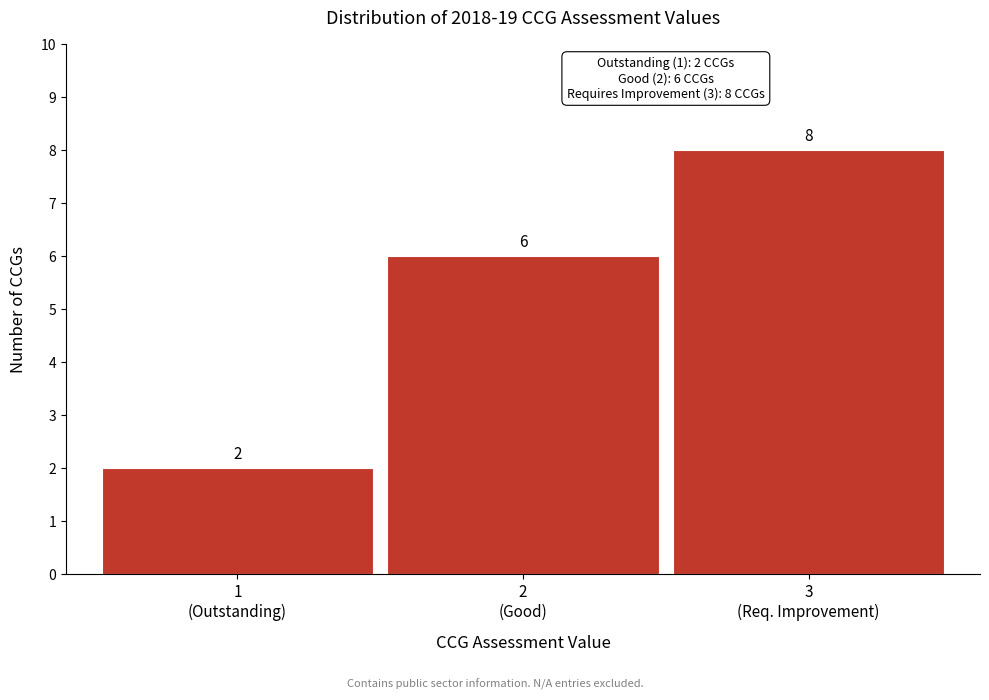

Reading left to right, what are all the values shown in this chart?

2	6	8